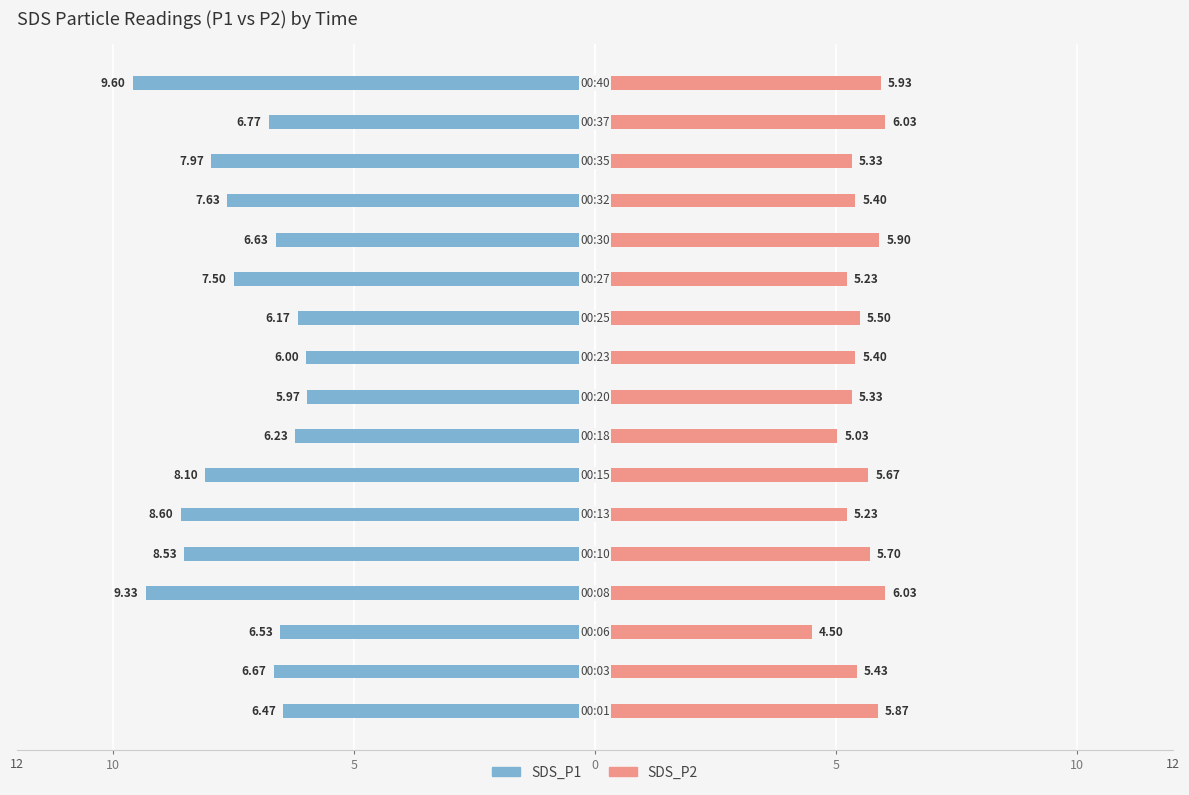

What is the average value of the SDS_P1 series?

-7.3